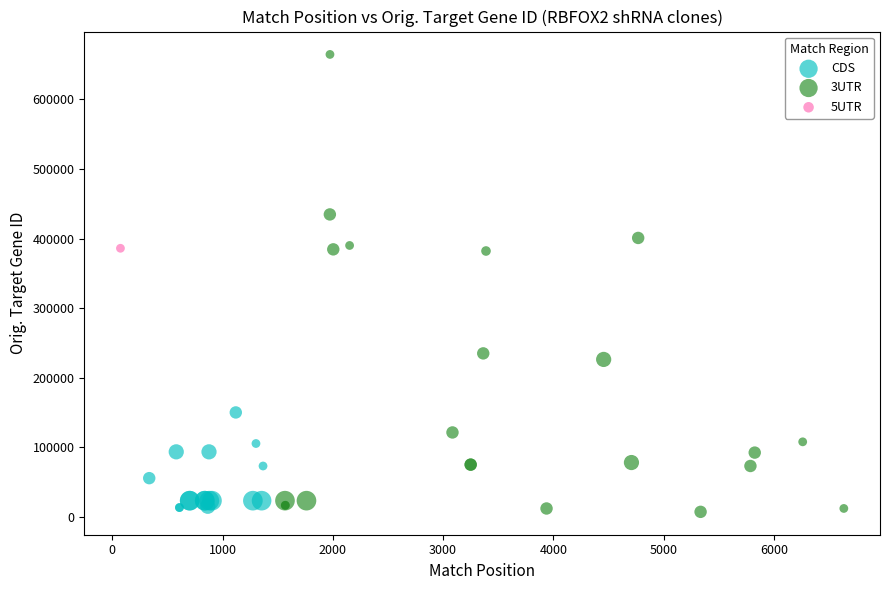

What are all the series names shown in the legend?

CDS, 3UTR, 5UTR